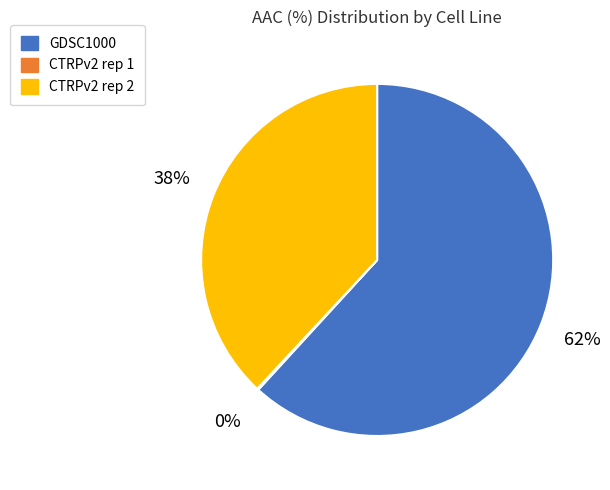

True or false: CTRPv2 rep 2 accounts for 26% of the total.

False